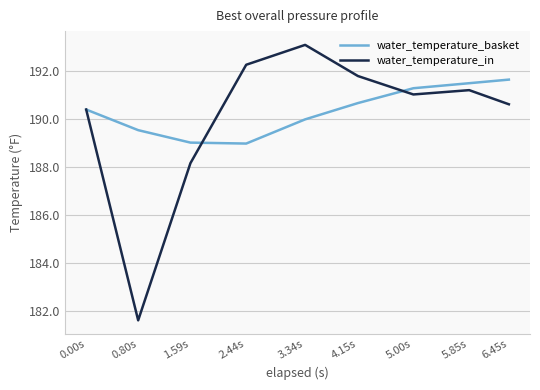

Does the chart have visible grid lines?

Yes